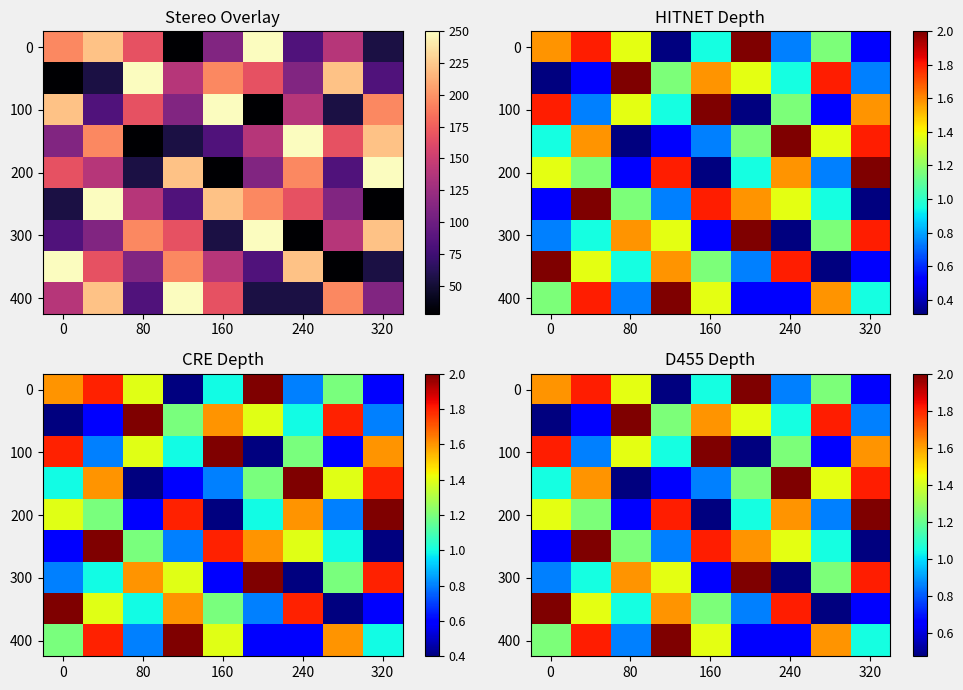

The value of 0 at 240 is 1.5. True or false?

False